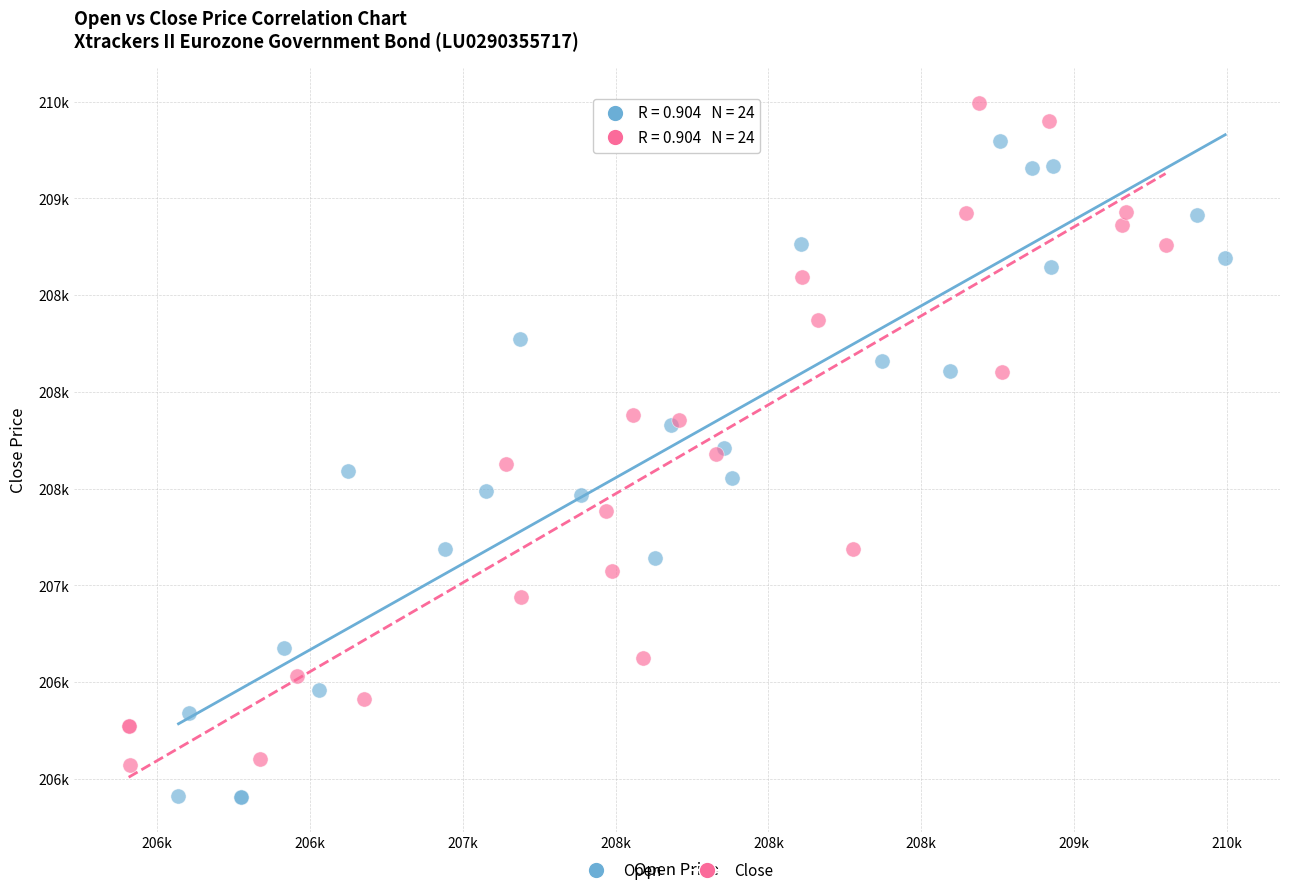

What are all the series names shown in the legend?

Open, Close